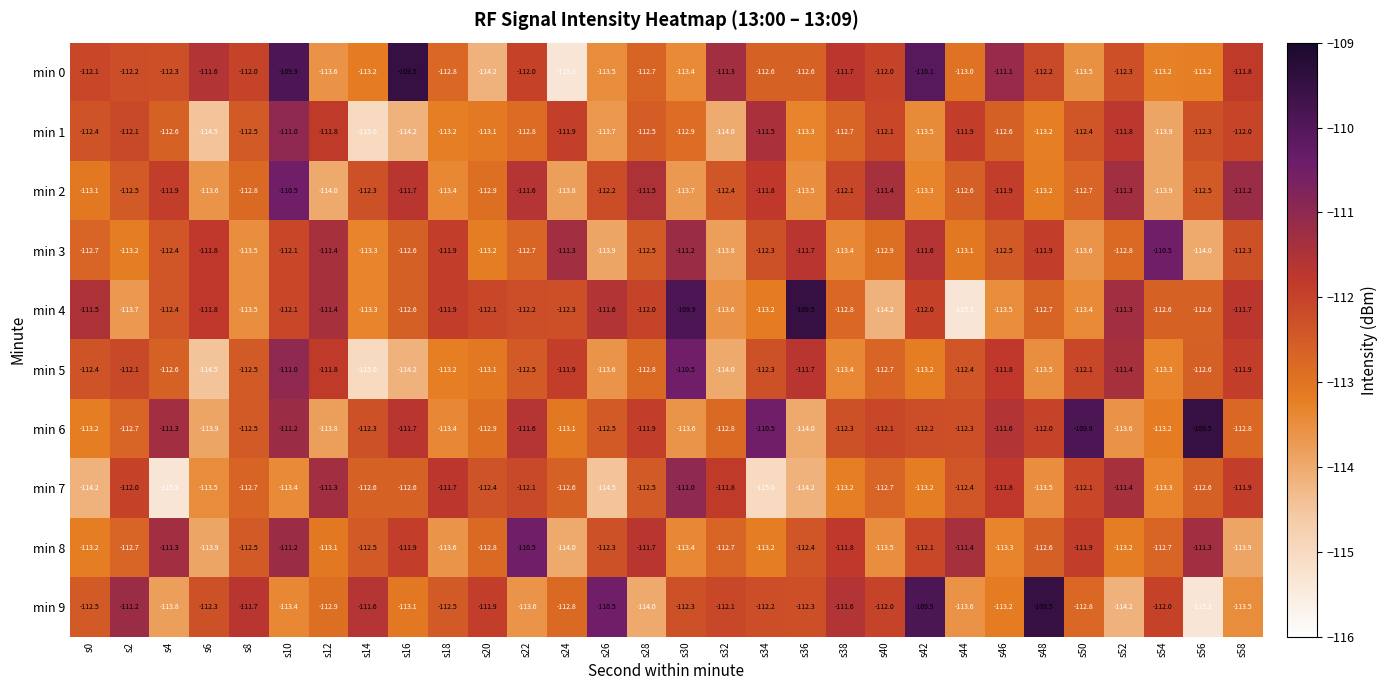

The min 8 series shows -112.7 at s54. True or false?

True